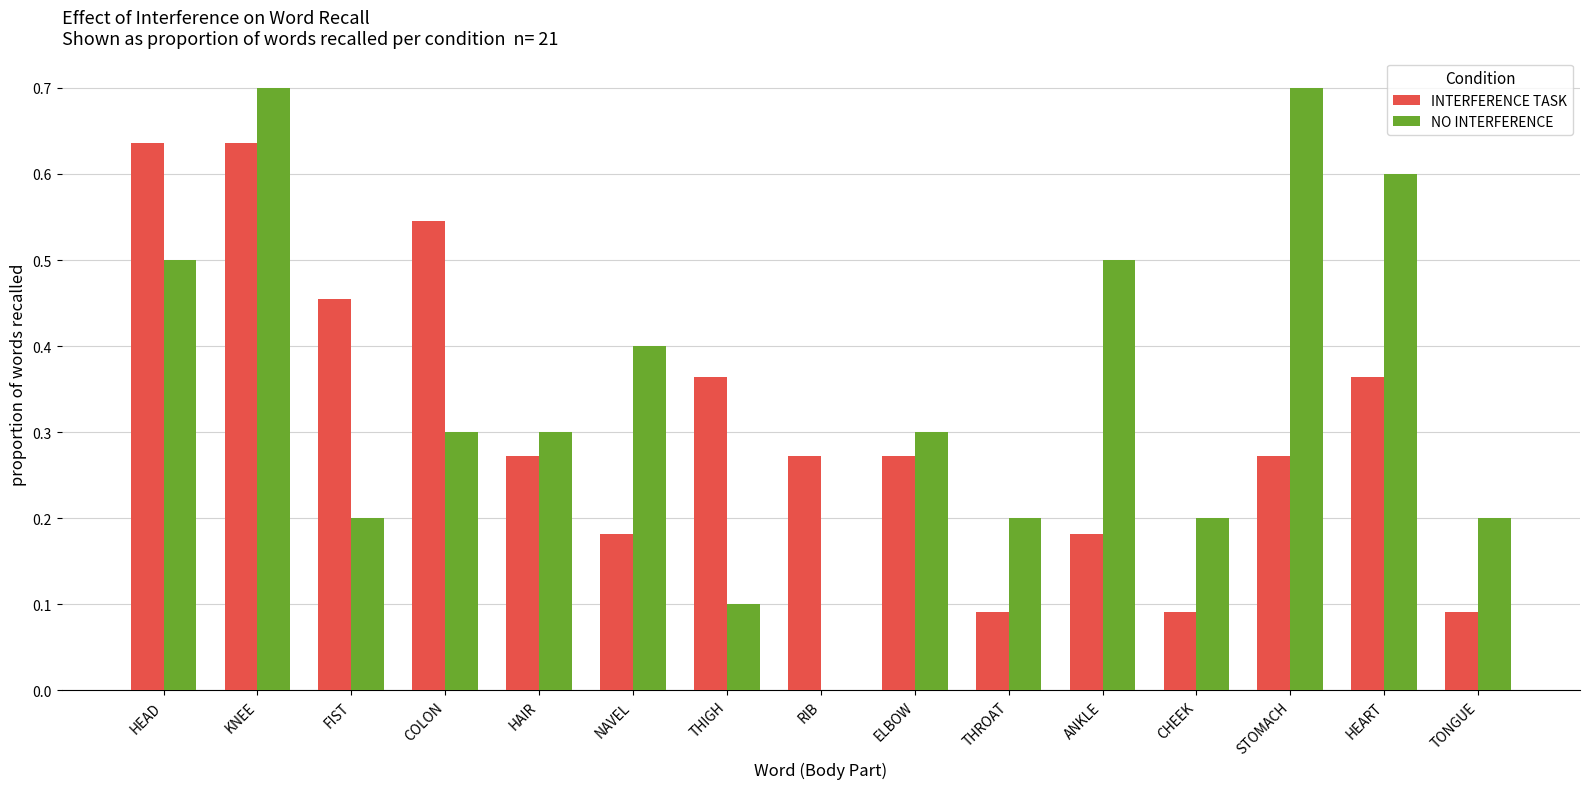

What is the sum of all INTERFERENCE TASK values?

4.7